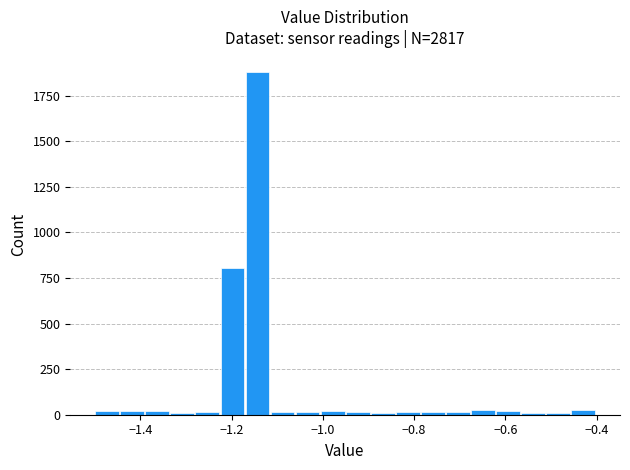

Around what value on the x-axis is the tallest bar? Give the approximate position of its centre, as read against the axis.

-1.14